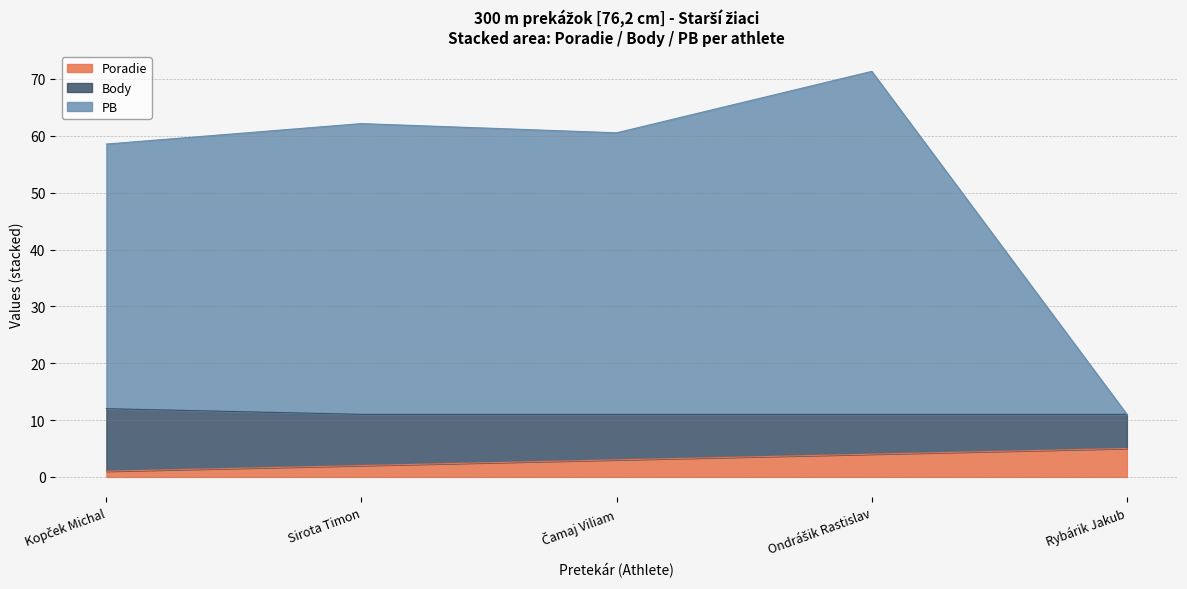

What is the highest value of the Poradie series?

5.0